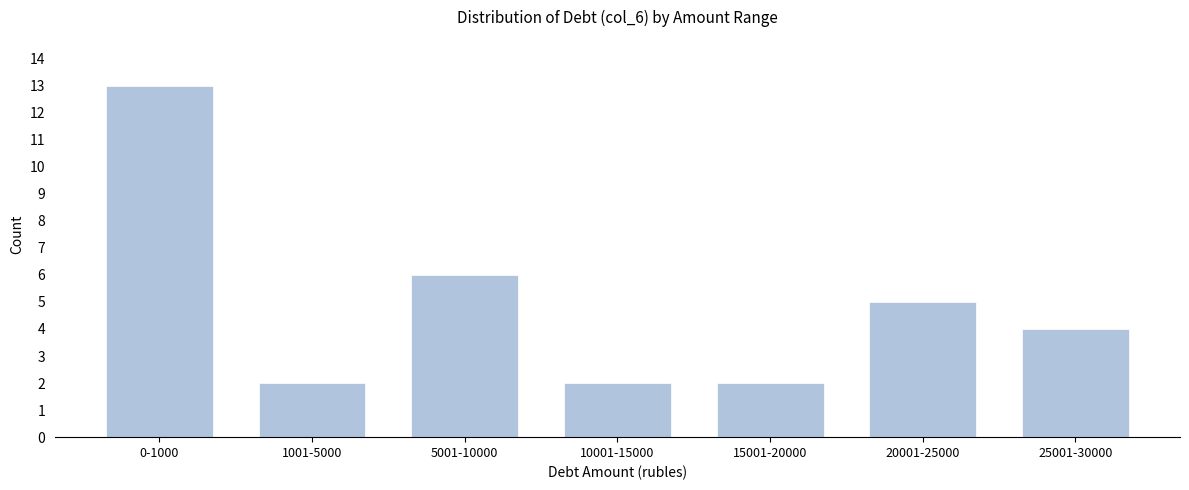

Reading left to right, list all the values displayed in this chart.

13	2	6	2	2	5	4